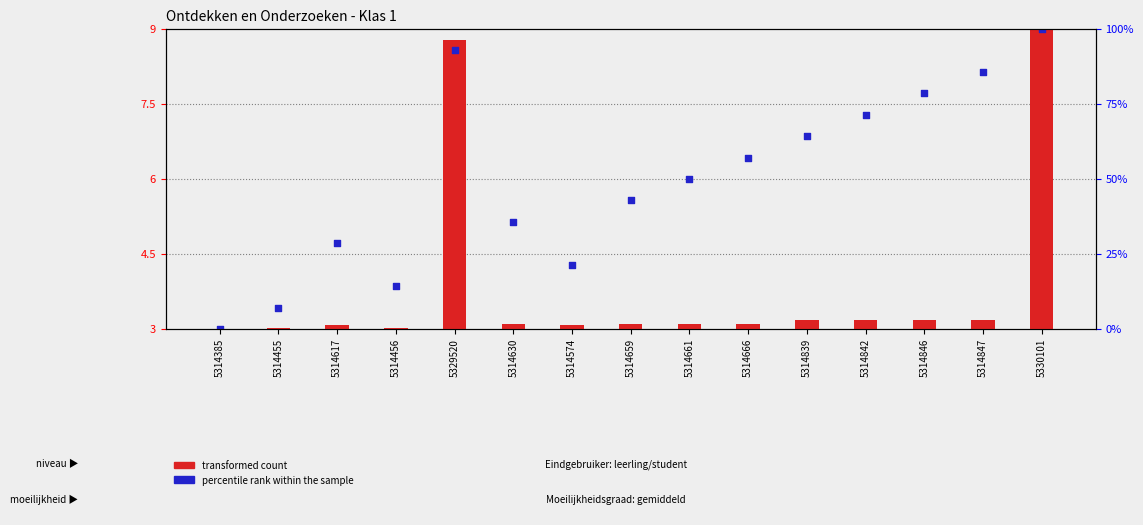

Which series has the largest Y range (max minus min)?

transformed count